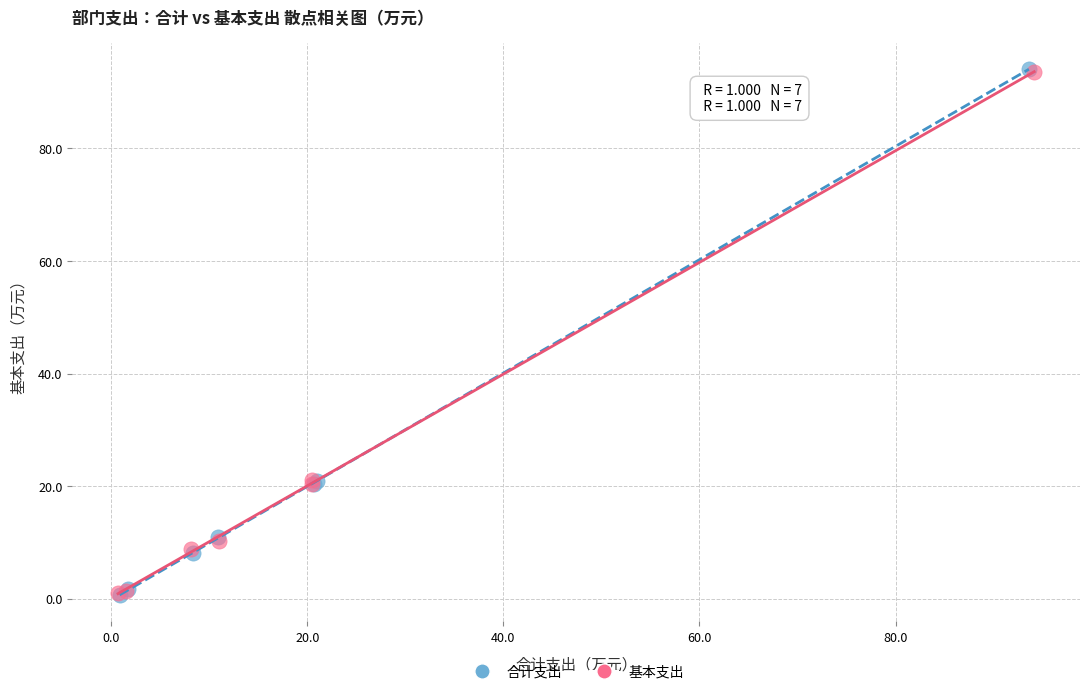

Which series has the largest Y range (max minus min)?

合计支出